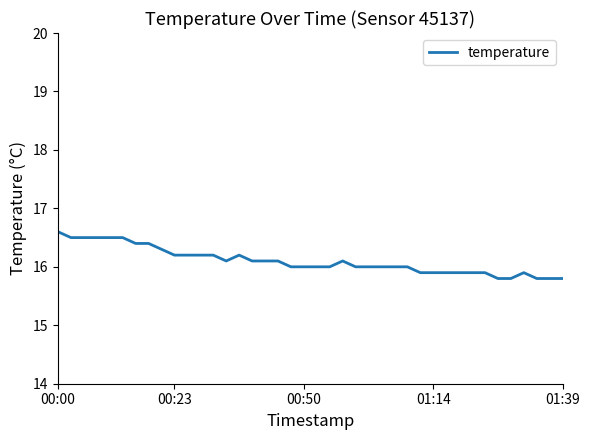

What is the difference between the maximum and minimum values?

0.8